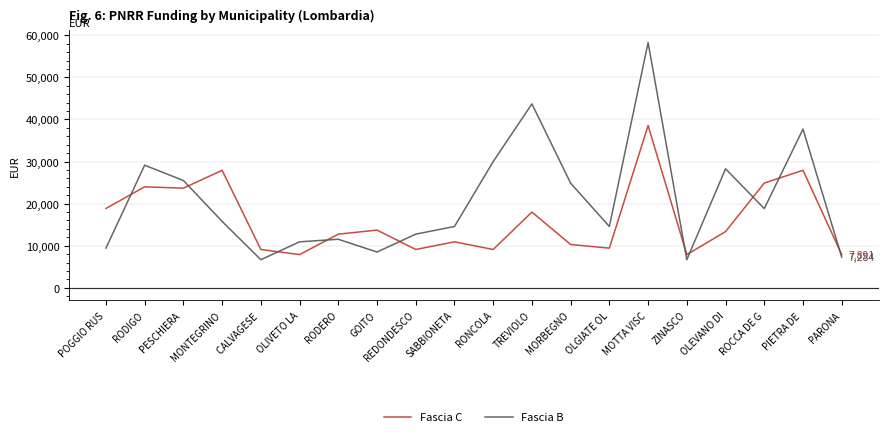

What is the approximate value of Fascia C at MOTTA VISC?

38565